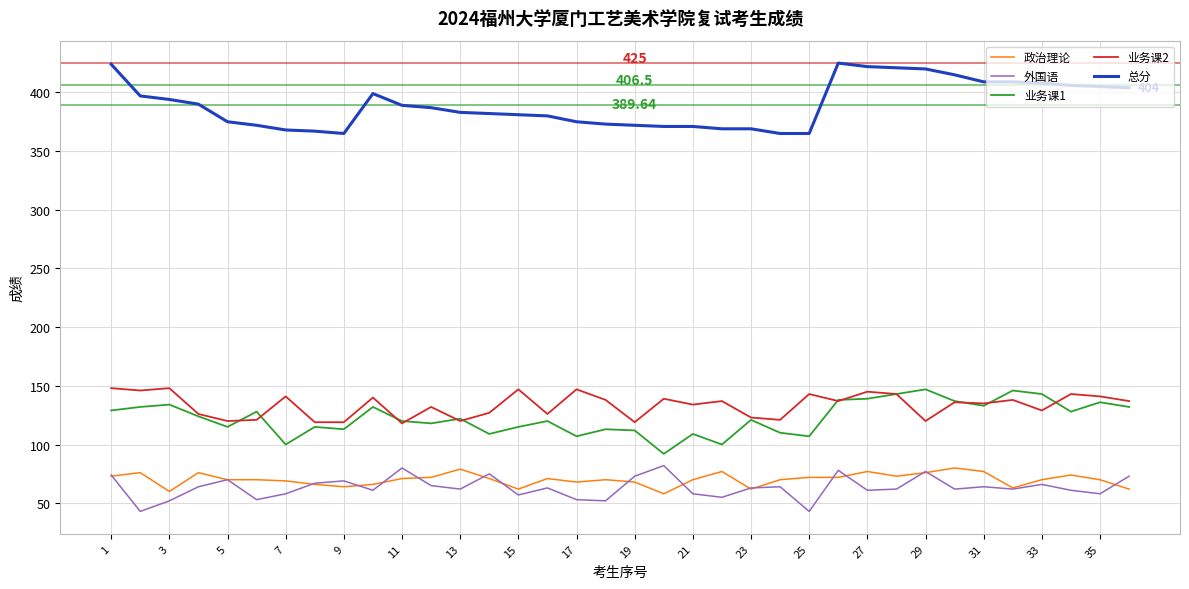

True or false: 业务课1 and 总分 intersect in this chart.

False